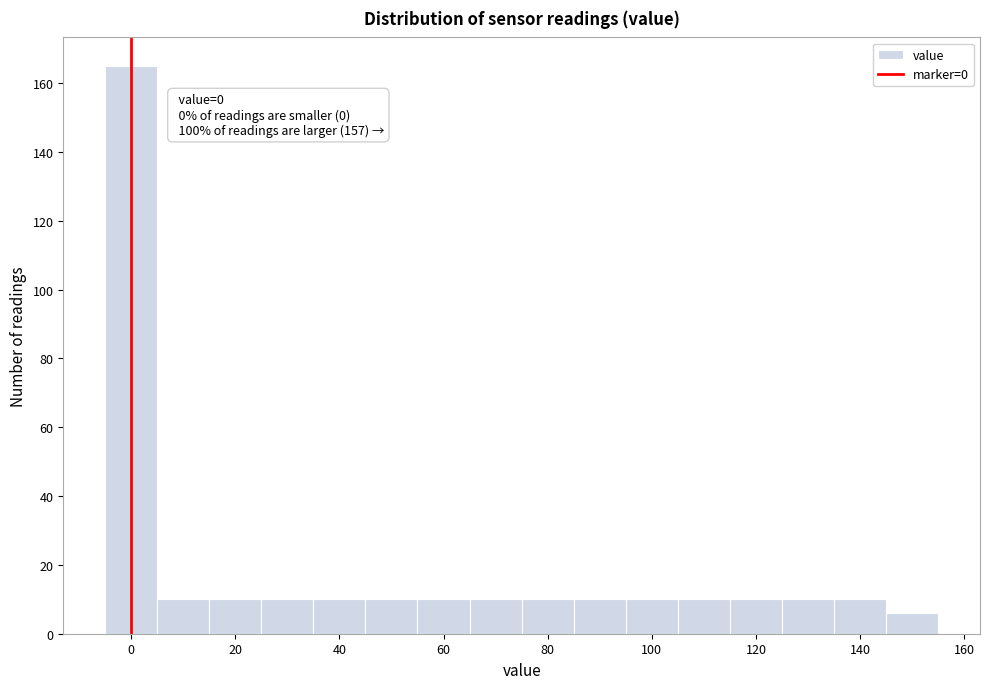

Over which range of the x-axis is the bar tallest?

-5 to 5